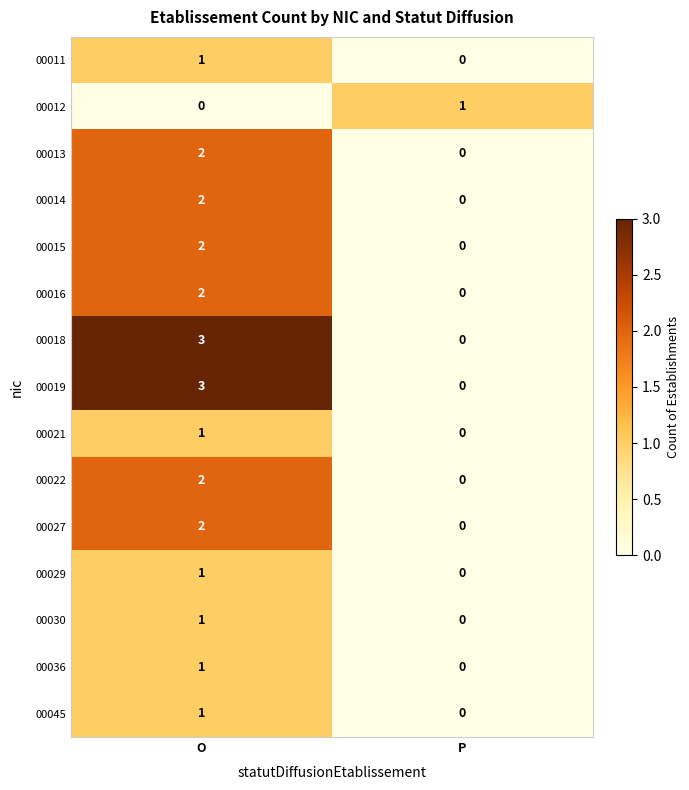

List the labels in order of 00022 value, smallest first.

P, O